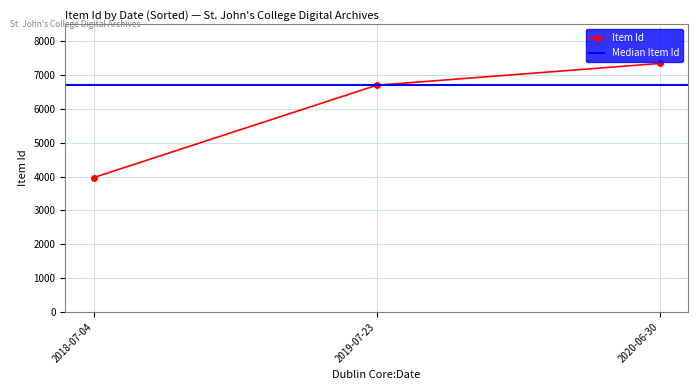

Count the number of data series in this chart.

1